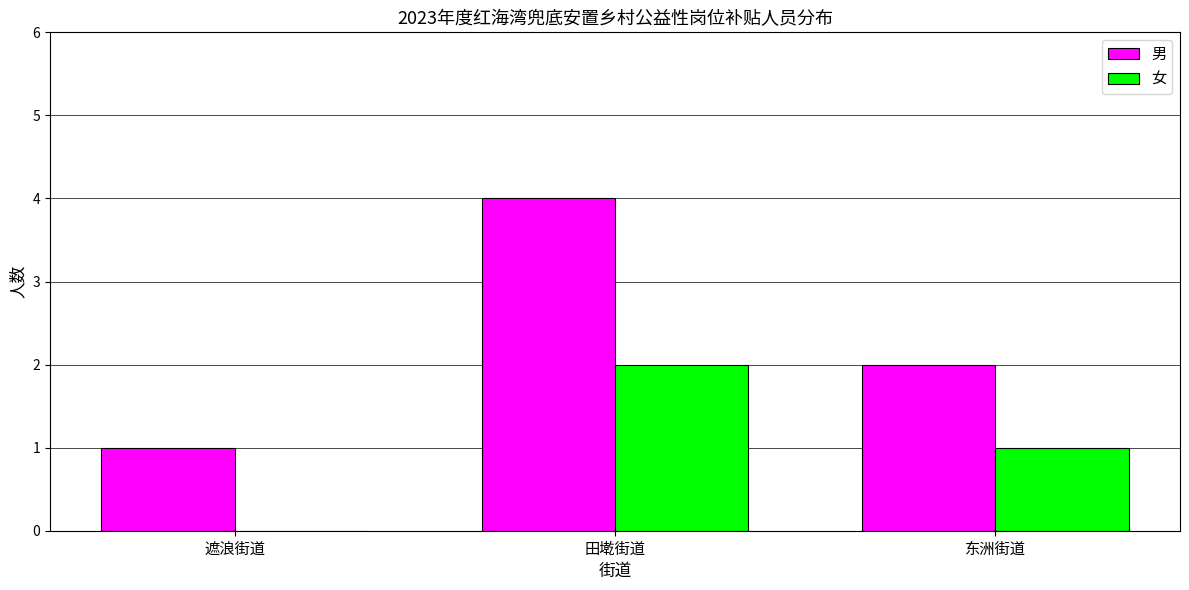

What is the difference between the 女 values at 遮浪街道 and 田墘街道?

2